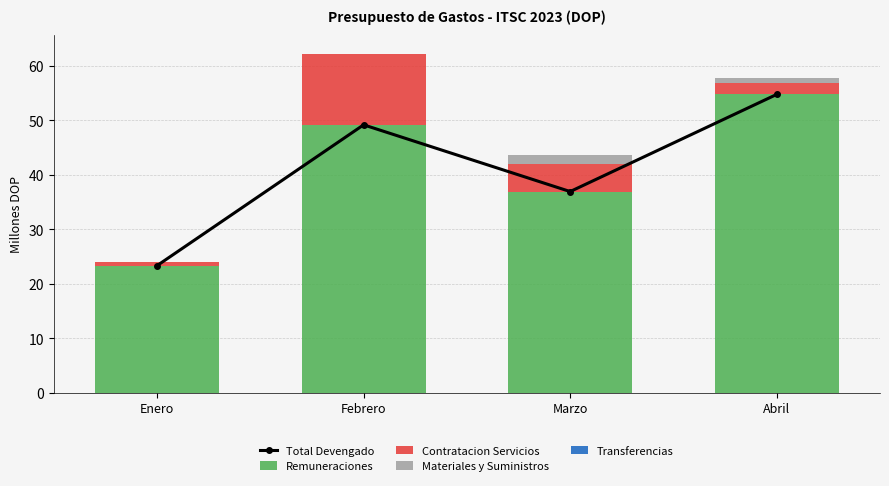

Which series has the largest total across all categories?

Total Devengado